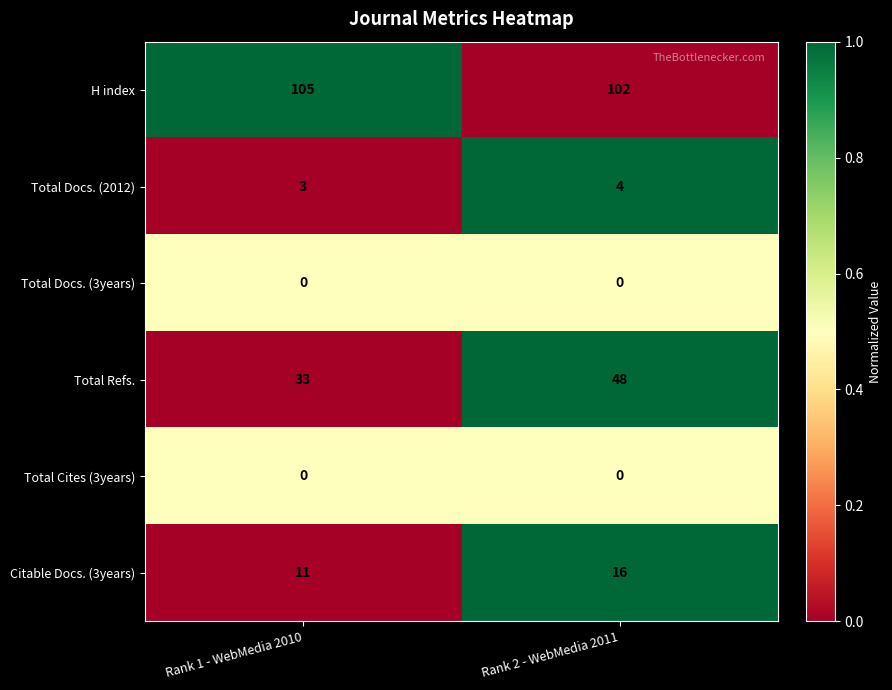

Read the Total Refs. value at Rank 2 - WebMedia 2011, to the nearest 10.

50